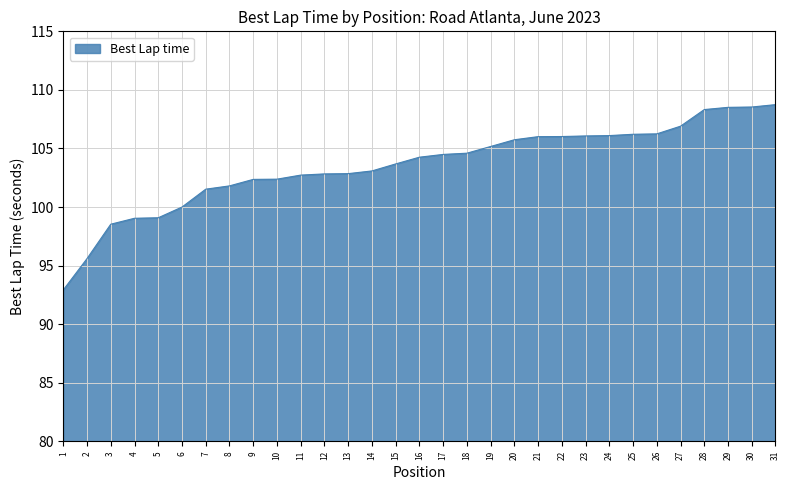

Count the number of values greater than 104.

16